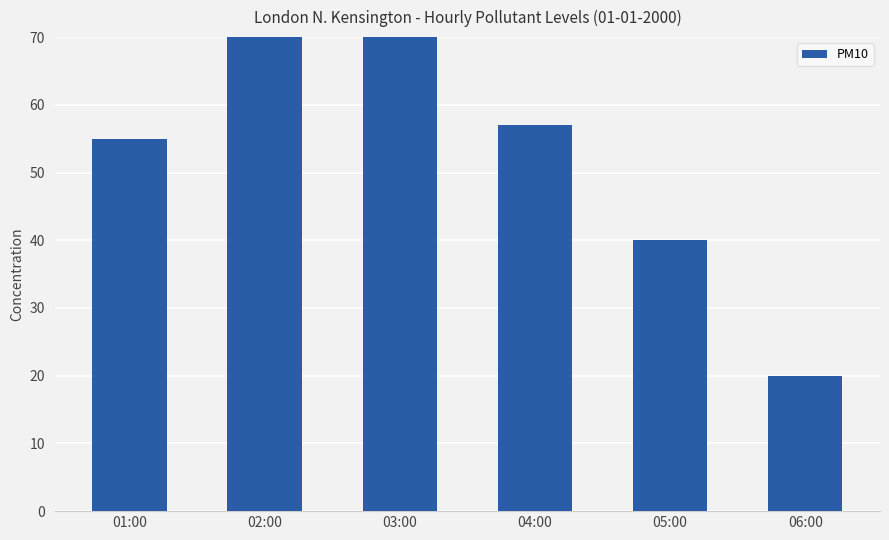

The chart shows a value of 137 at 02:00. True or false?

False